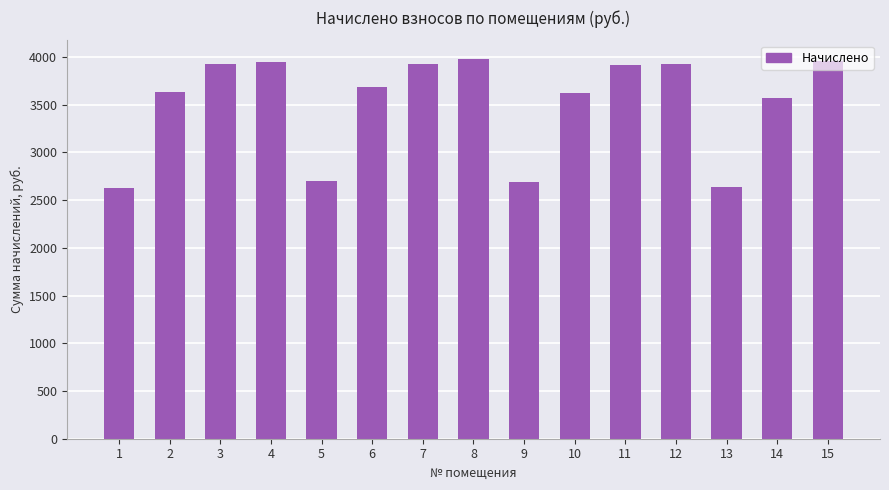

What is the change in value from 1 to 2?

+1004.8